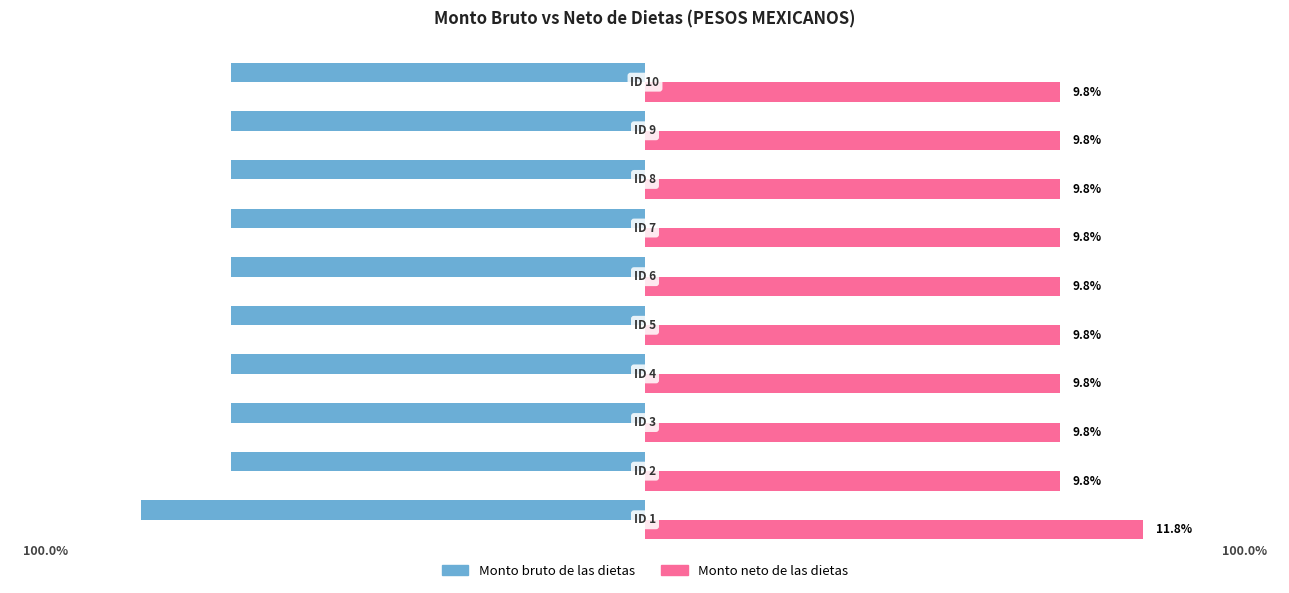

Which series has the largest range (max minus min)?

Monto bruto de las dietas